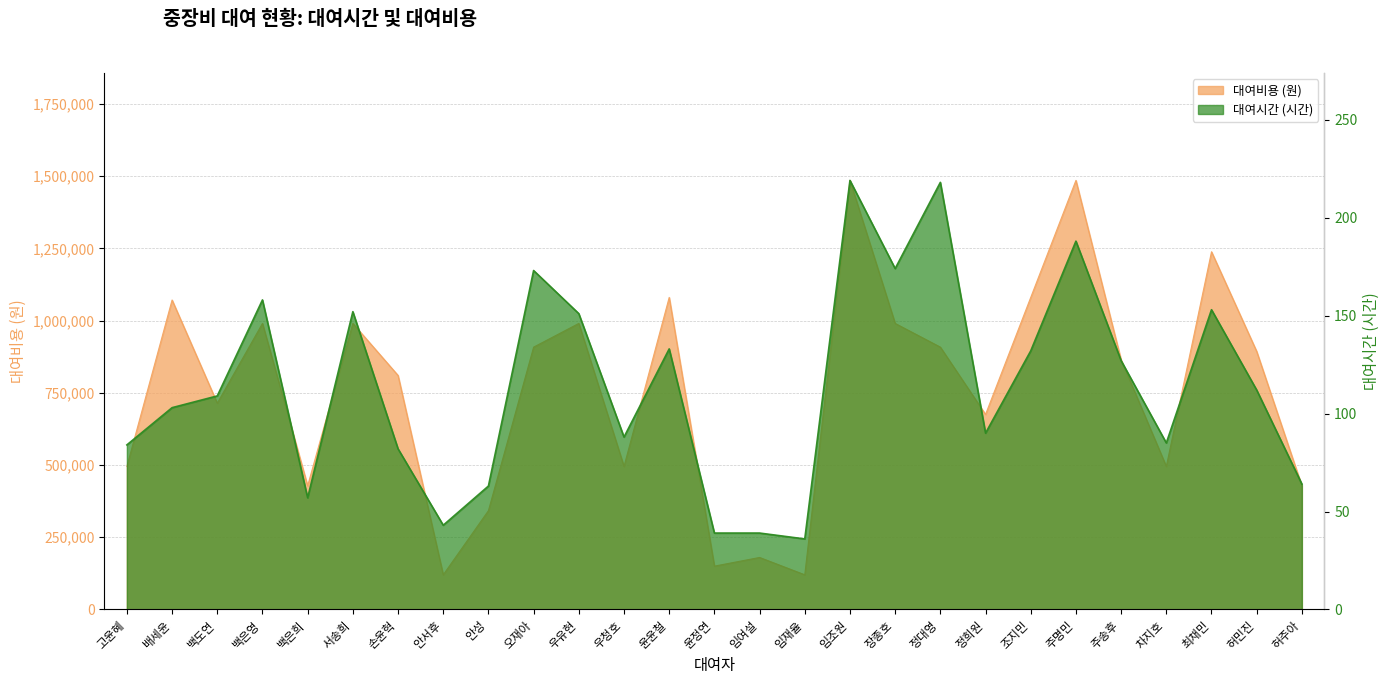

At which category is the sum across all series the highest?

임조원